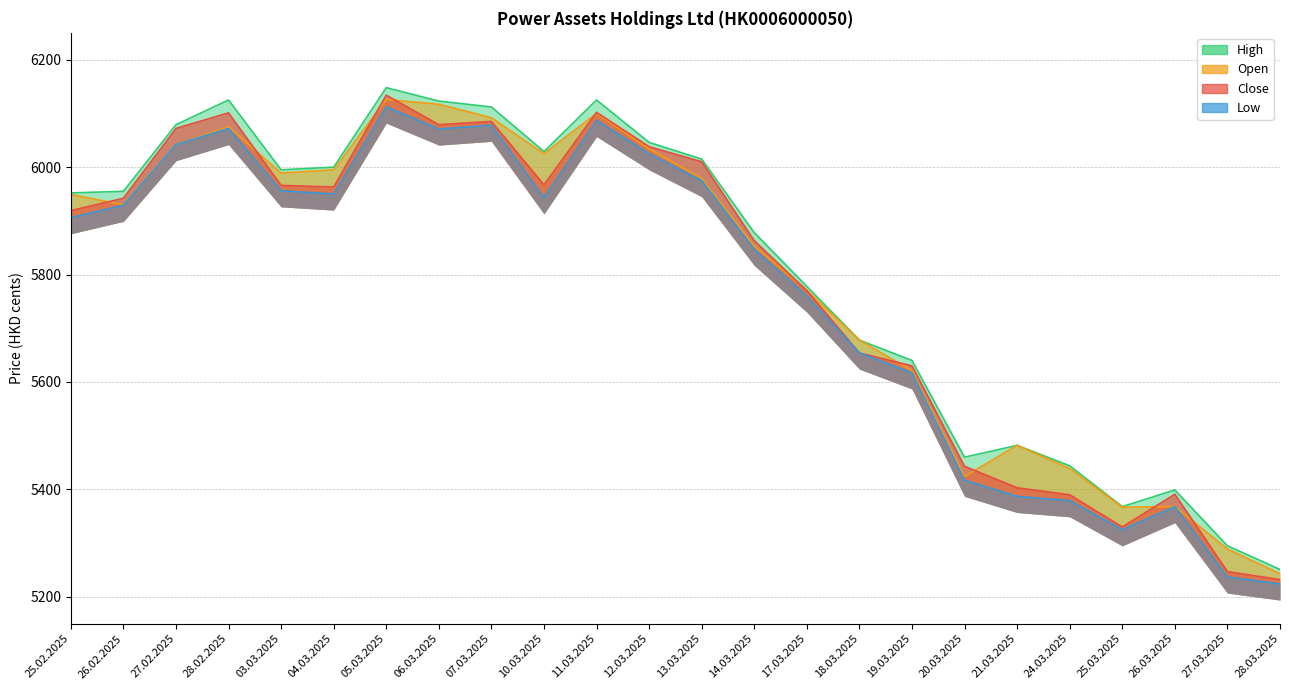

Reading left to right, list all the values displayed in this chart.

Open: 25.02.2025=5949	26.02.2025=5930	27.02.2025=6042	28.02.2025=6075	03.03.2025=5989	04.03.2025=5995	05.03.2025=6126	06.03.2025=6117	07.03.2025=6092	10.03.2025=6025	11.03.2025=6100	12.03.2025=6034	13.03.2025=5979	14.03.2025=5853	17.03.2025=5771	18.03.2025=5678	19.03.2025=5621	20.03.2025=5424	21.03.2025=5482	24.03.2025=5439	25.03.2025=5367	26.03.2025=5368	27.03.2025=5289	28.03.2025=5243
High: 25.02.2025=5952	26.02.2025=5955	27.02.2025=6079	28.02.2025=6125	03.03.2025=5995	04.03.2025=6000	05.03.2025=6148	06.03.2025=6123	07.03.2025=6112	10.03.2025=6029	11.03.2025=6125	12.03.2025=6046	13.03.2025=6015	14.03.2025=5878	17.03.2025=5778	18.03.2025=5678	19.03.2025=5640	20.03.2025=5460	21.03.2025=5482	24.03.2025=5444	25.03.2025=5368	26.03.2025=5399	27.03.2025=5295	28.03.2025=5251
Low: 25.02.2025=5906	26.02.2025=5929	27.02.2025=6042	28.02.2025=6072	03.03.2025=5956	04.03.2025=5950	05.03.2025=6112	06.03.2025=6071	07.03.2025=6078	10.03.2025=5943	11.03.2025=6087	12.03.2025=6025	13.03.2025=5975	14.03.2025=5847	17.03.2025=5760	18.03.2025=5654	19.03.2025=5617	20.03.2025=5417	21.03.2025=5387	24.03.2025=5379	25.03.2025=5325	26.03.2025=5368	27.03.2025=5237	28.03.2025=5224
Close: 25.02.2025=5919	26.02.2025=5942	27.02.2025=6072	28.02.2025=6101	03.03.2025=5966	04.03.2025=5963	05.03.2025=6134	06.03.2025=6079	07.03.2025=6085	10.03.2025=5967	11.03.2025=6102	12.03.2025=6038	13.03.2025=6010	14.03.2025=5863	17.03.2025=5770	18.03.2025=5654	19.03.2025=5630	20.03.2025=5443	21.03.2025=5403	24.03.2025=5390	25.03.2025=5330	26.03.2025=5391	27.03.2025=5247	28.03.2025=5232